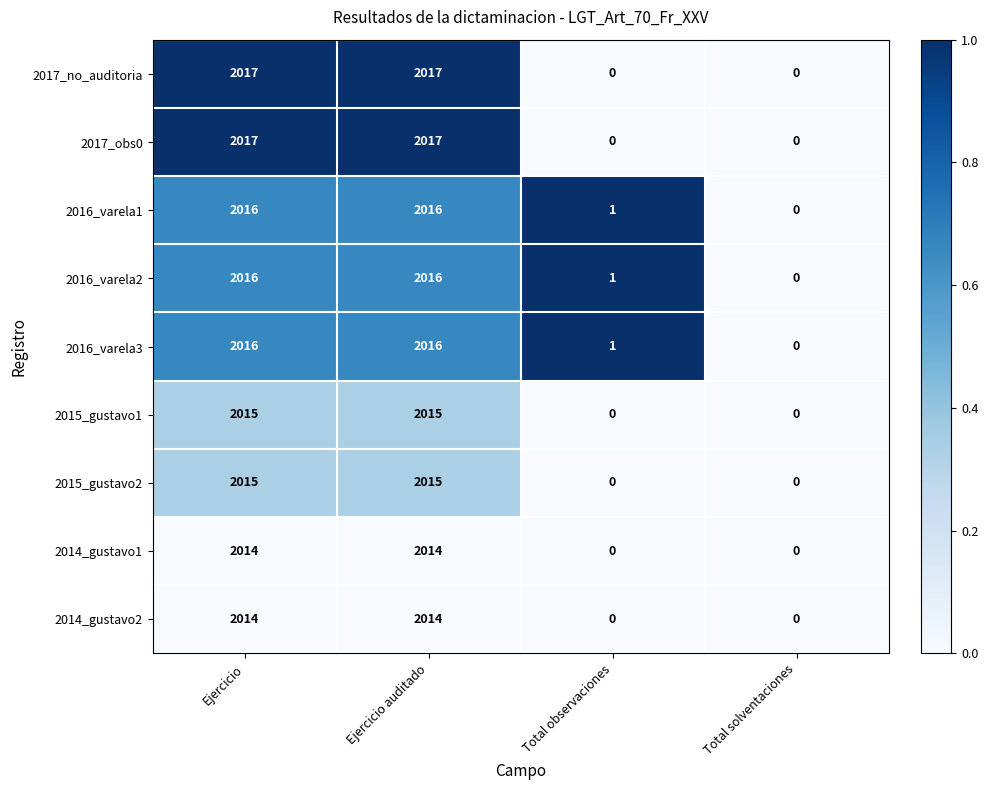

True or false: 2016_varela1 has a value of 0 at Total solventaciones.

True